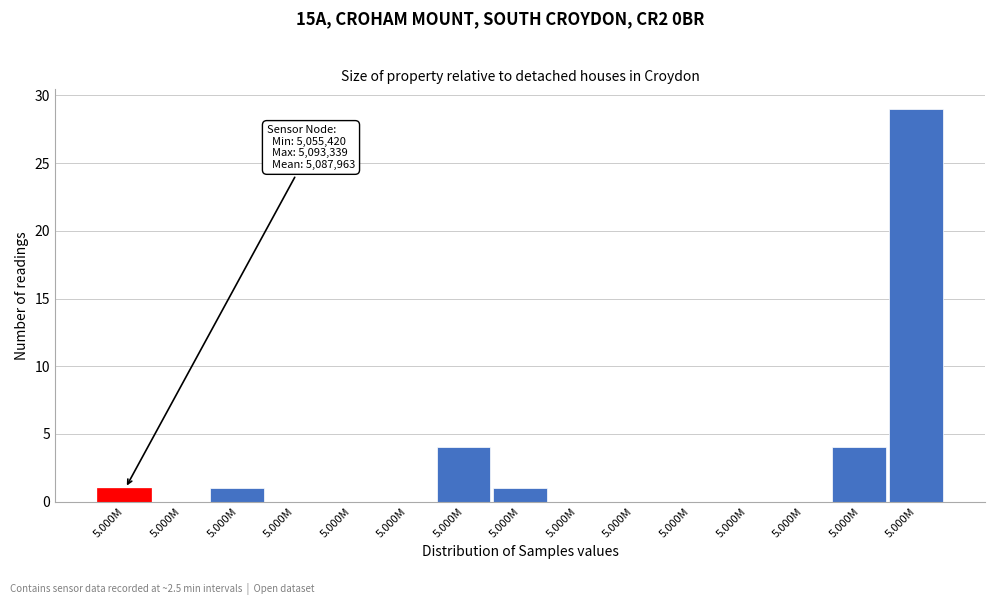

Count the number of data series in this chart.

1